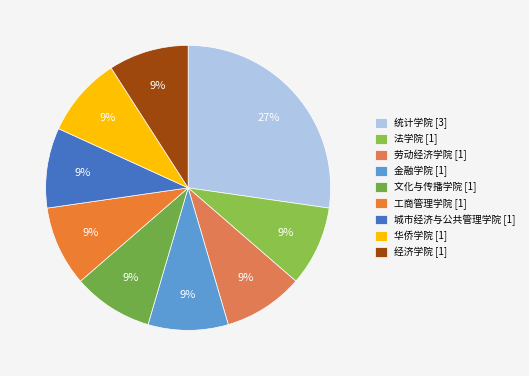

To the nearest percent, what is the average slice percentage?

11%